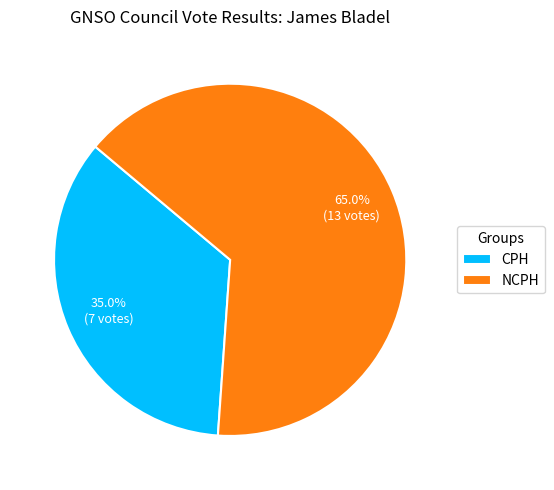

Count the number of slices in the pie.

2